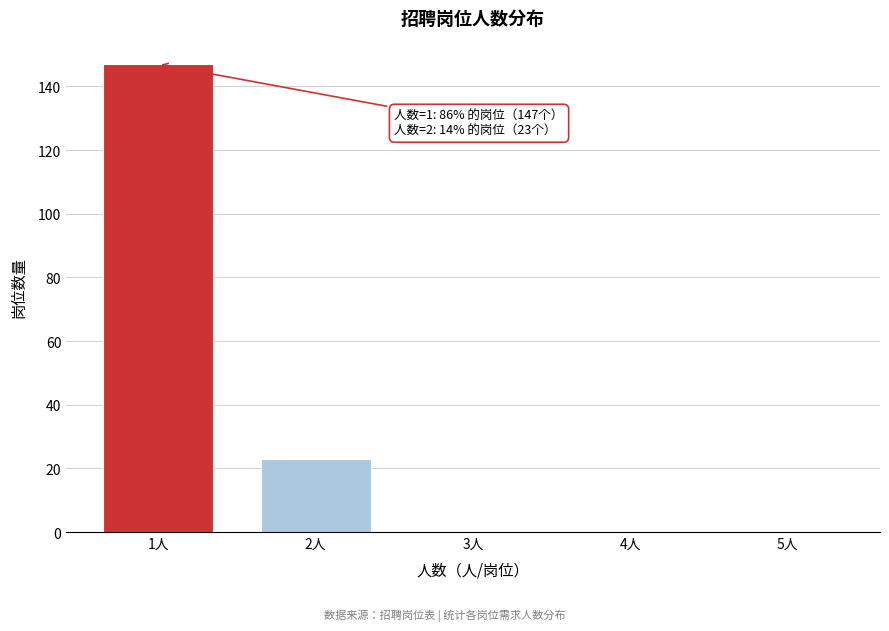

Reading left to right, list all the values displayed in this chart.

1人=147	2人=23	3人=0	4人=0	5人=0